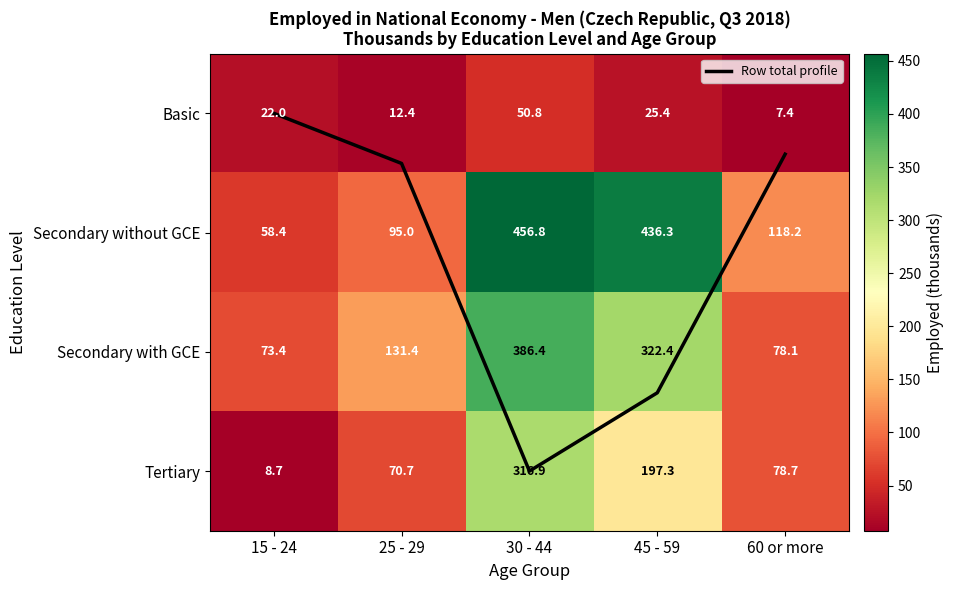

List the labels in order of Basic value, largest first.

30 - 44, 45 - 59, 15 - 24, 25 - 29, 60 or more